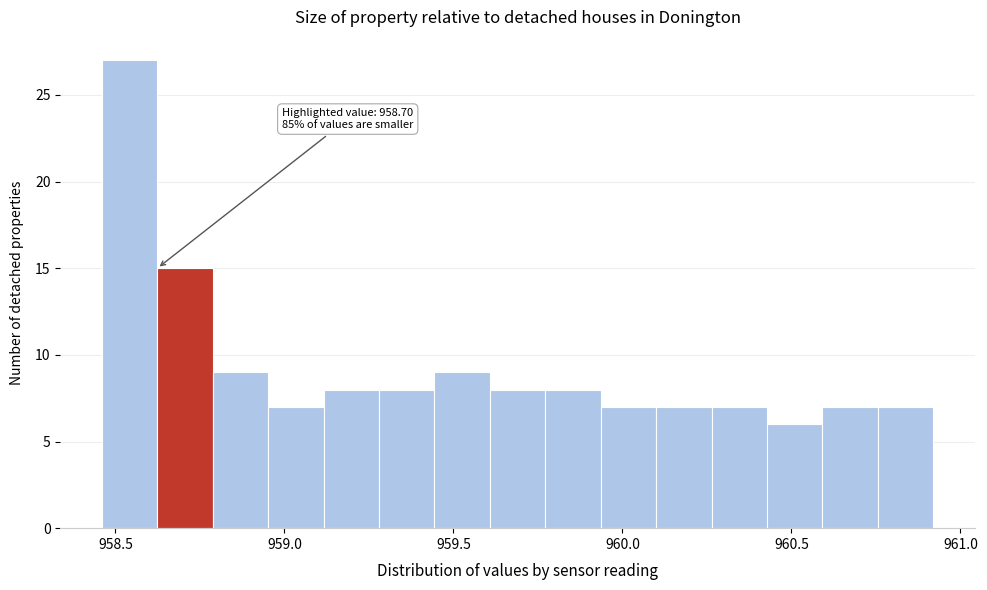

Read against the x-axis, roughly where is the centre of the tallest bar?

958.55